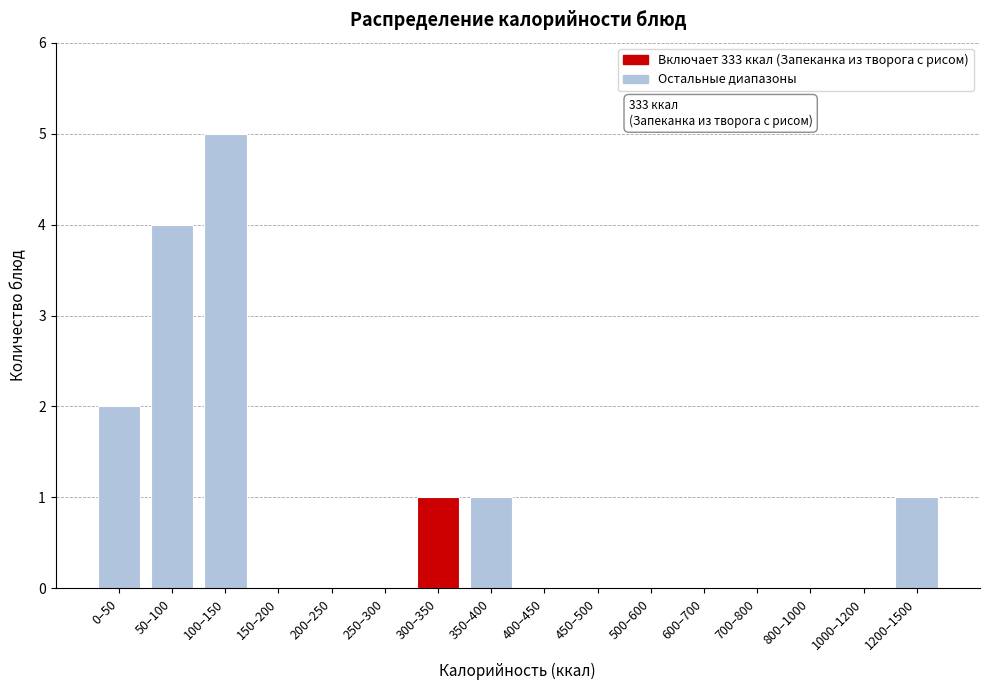

Reading right to left, list all the values displayed in this chart.

1200–1500=1	1000–1200=0	800–1000=0	700–800=0	600–700=0	500–600=0	450–500=0	400–450=0	350–400=1	300–350=1	250–300=0	200–250=0	150–200=0	100–150=5	50–100=4	0–50=2